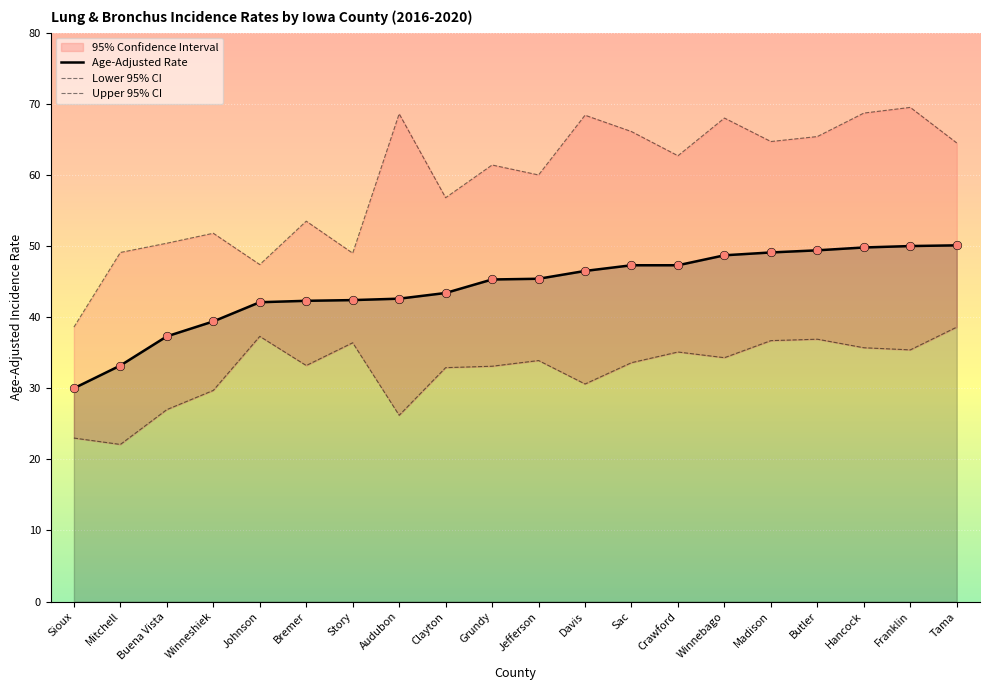

Which series reaches the maximum Y coordinate?

Upper 95% CI